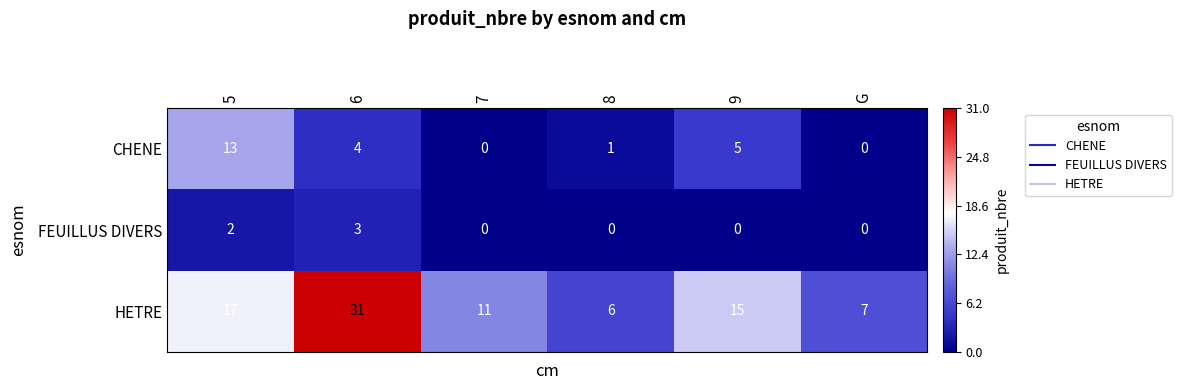

Between 5 and 8, which series saw the biggest shift?

CHENE